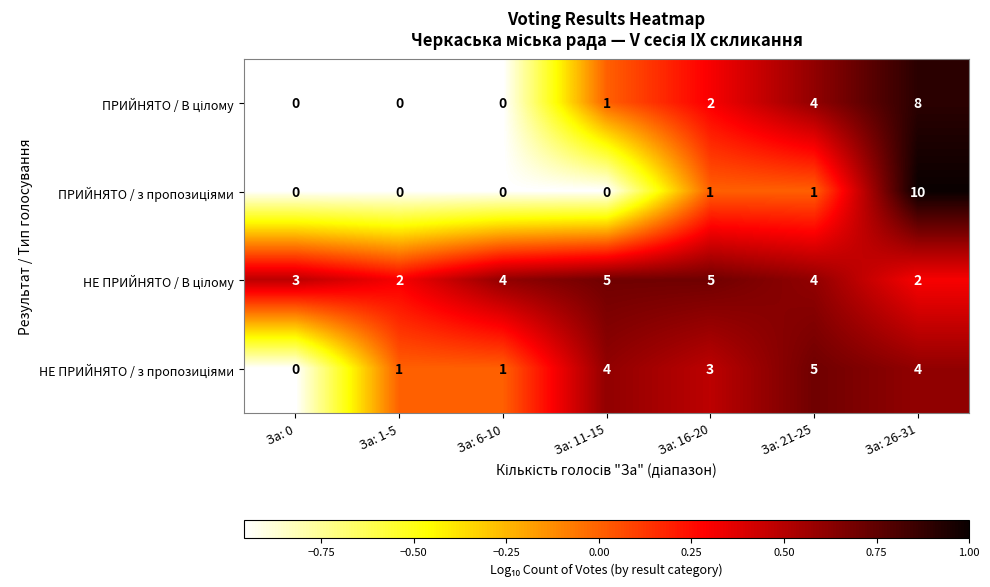

What is the spread (max minus min) of values at За: 0?

3